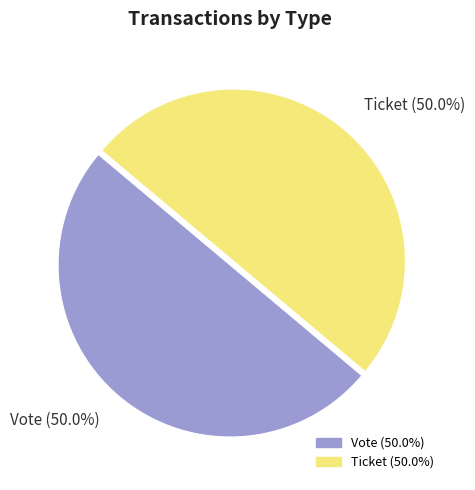

To the nearest percent, what is the average slice percentage?

50%